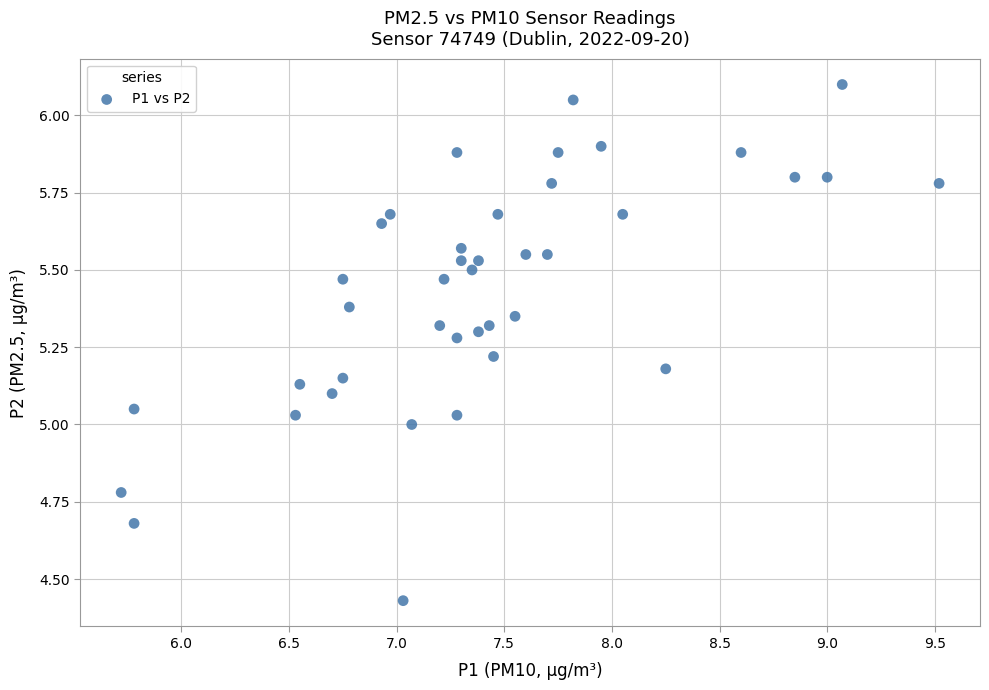

What is the range of Y values (max minus min)?

1.7